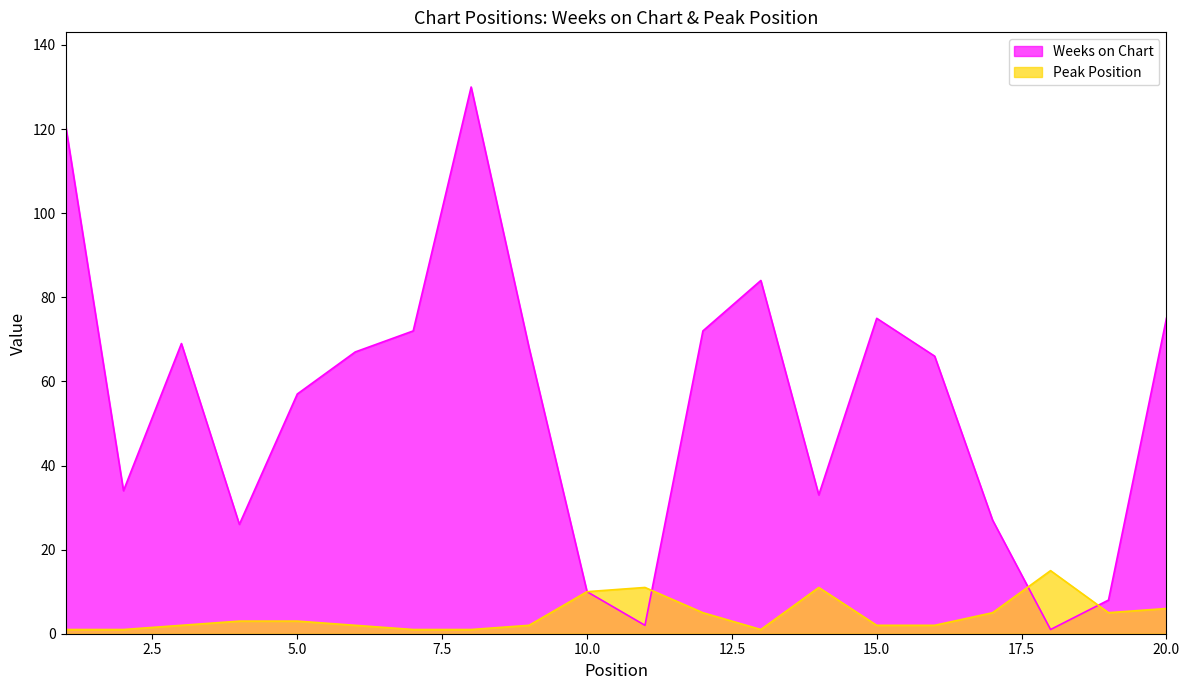

At which category is the sum across all series the highest?

8